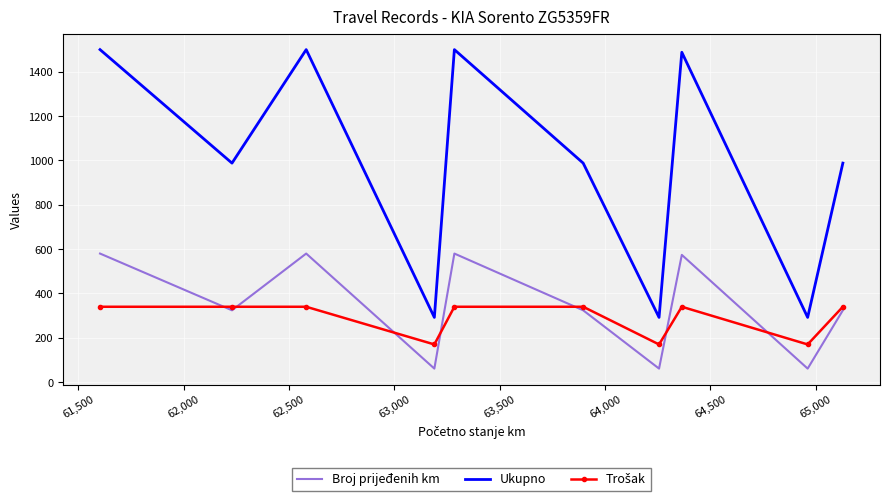

Which series has the largest range (max minus min)?

Ukupno